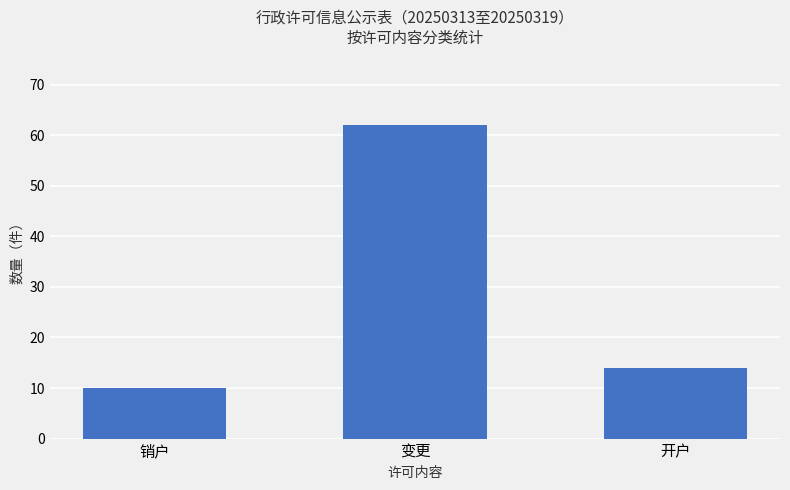

What is the difference between the maximum and minimum values?

52